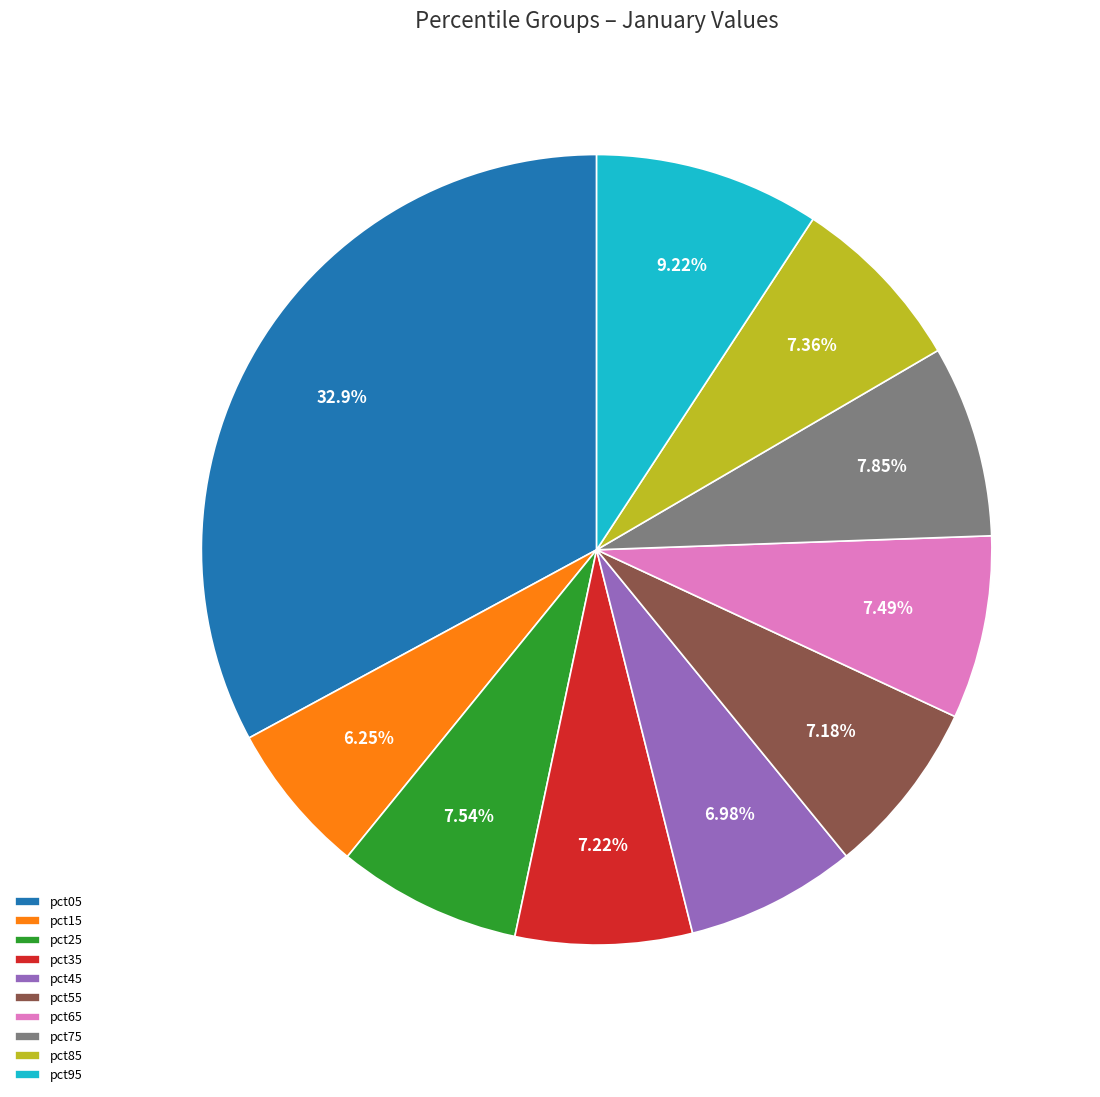

To the nearest percent, what is the difference between the largest and smallest slice percentages?

27%